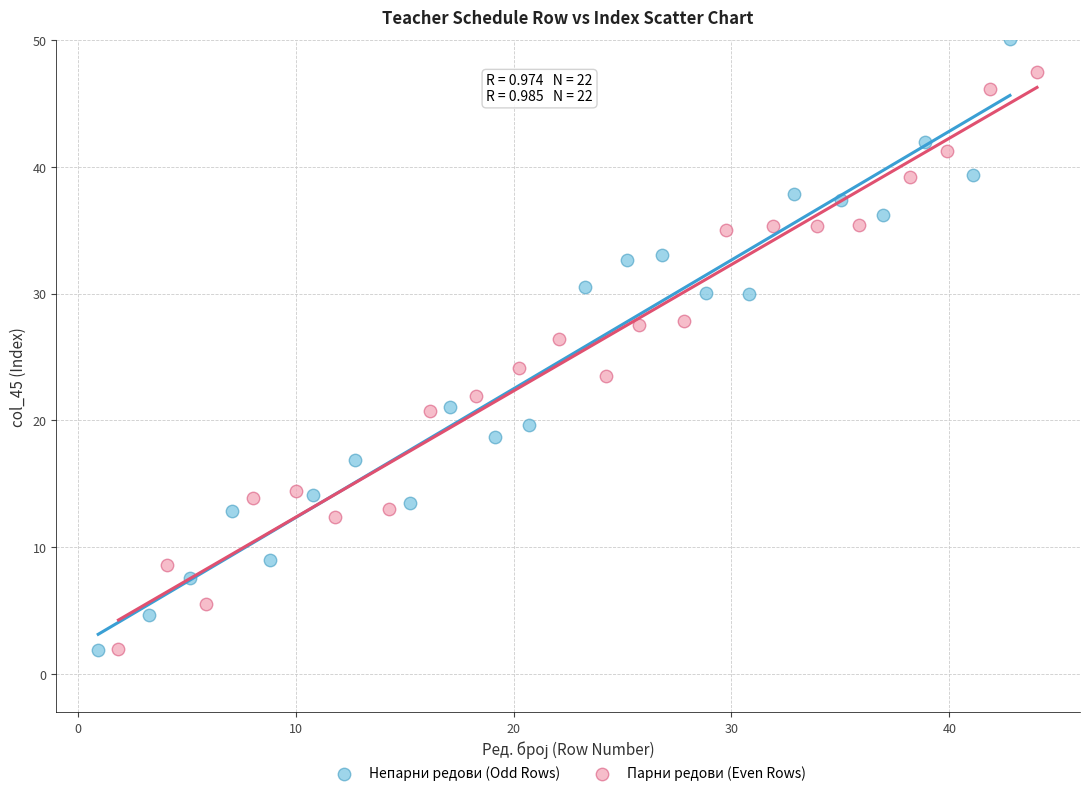

What are all the series names shown in the legend?

Непарни редови (Odd Rows), Парни редови (Even Rows)